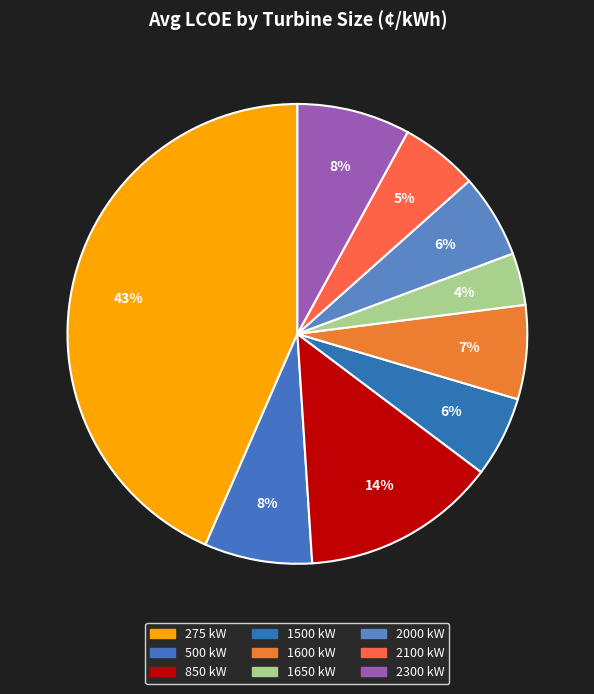

Rank the categories by value from lowest to highest.

1650 kW, 2100 kW, 2000 kW, 1500 kW, 1600 kW, 500 kW, 2300 kW, 850 kW, 275 kW